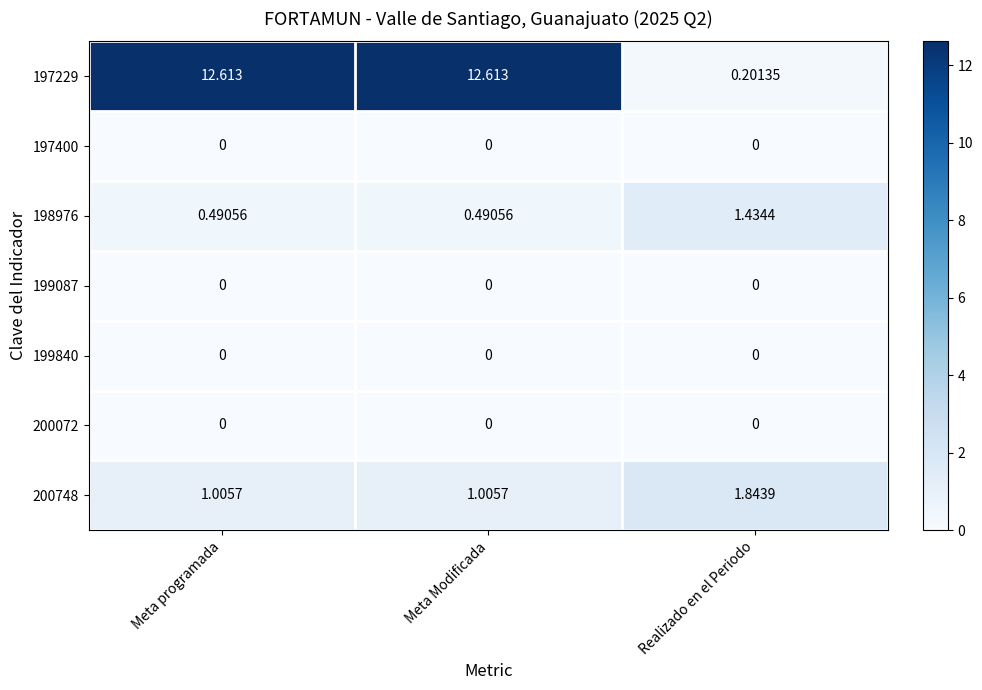

Between Meta programada and Realizado en el Periodo, which series saw the biggest shift?

197229